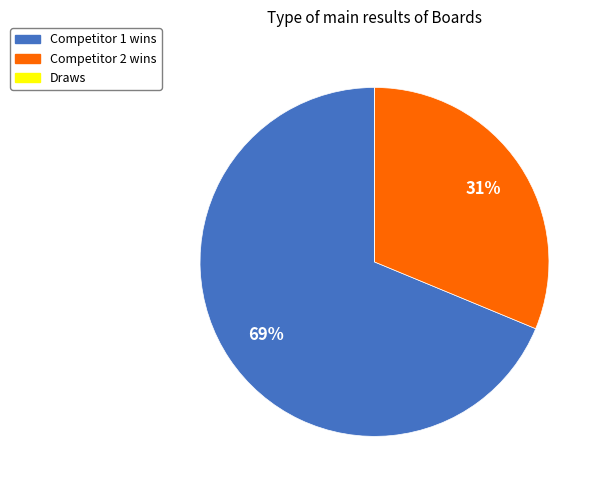

To the nearest percent, what is the difference between the largest and smallest slice percentages?

69%